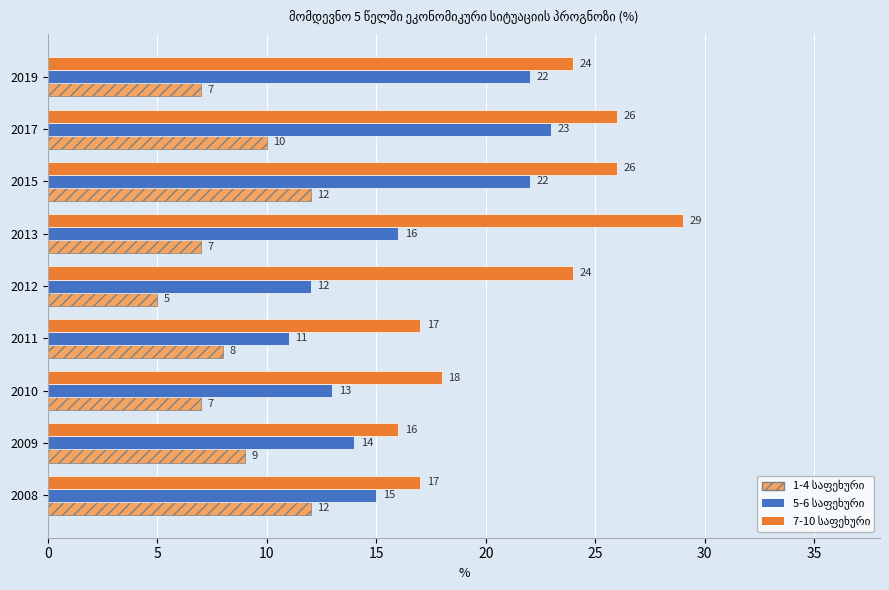

What is the spread (max minus min) of values at 2015?

14